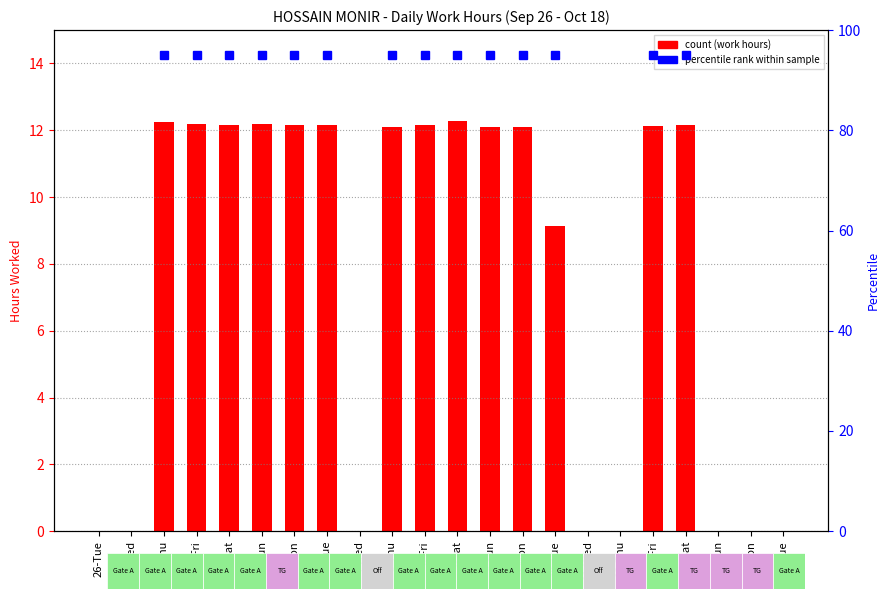

Reading left to right, transcribe all the data shown in this chart.

26-Tue=0.0	27-Wed=0.0	28-Thu=12.2	29-Fri=12.2	30-Sat=12.2	1-Sun=12.2	2-Mon=12.2	3-Tue=12.2	4-Wed=0.0	5-Thu=12.1	6-Fri=12.2	7-Sat=12.3	8-Sun=12.1	9-Mon=12.1	10-Tue=9.1	11-Wed=0.0	12-Thu=0.0	13-Fri=12.1	14-Sat=12.2	15-Sun=0.0	16-Mon=0.0	17-Tue=0.0